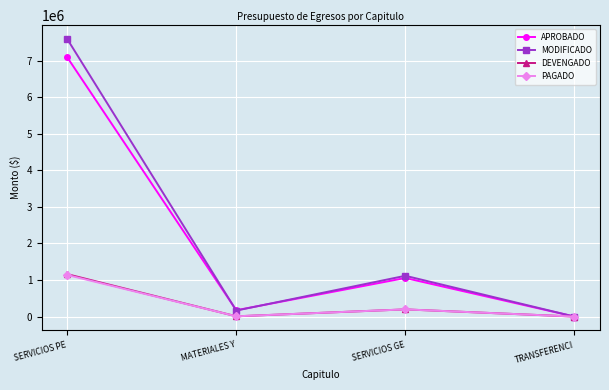

Is the value of PAGADO at MATERIALES Y greater than the value of APROBADO at SERVICIOS GE?

No